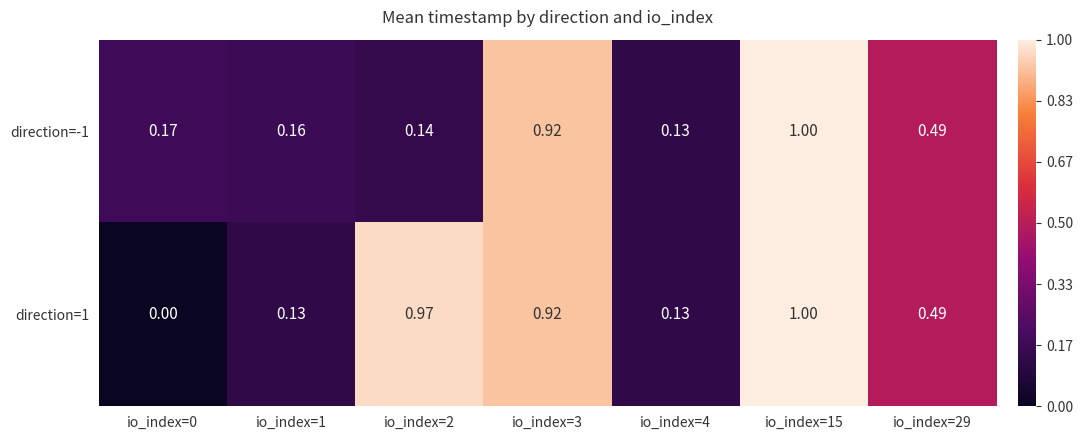

Is the value of direction=-1 at io_index=15 greater than the value of direction=1 at io_index=2?

Yes